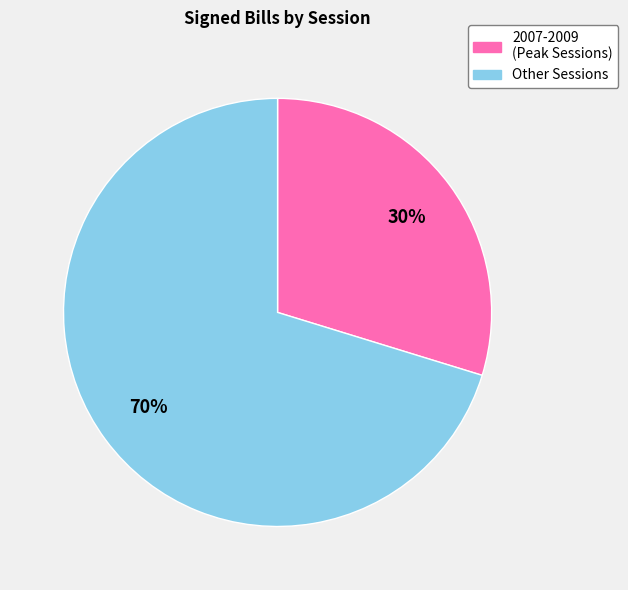

To the nearest percent, what is the average slice percentage?

50%